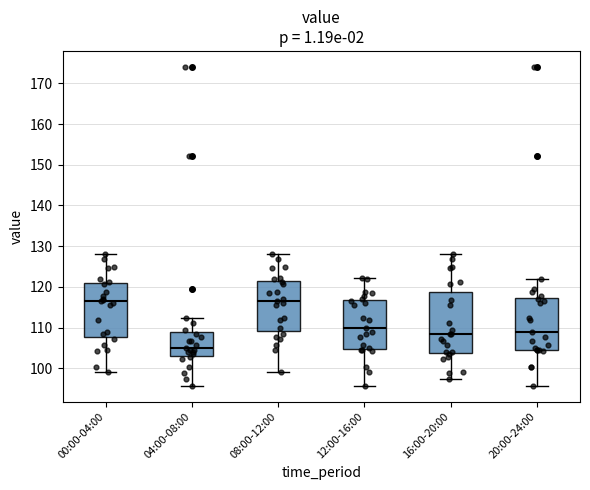

Which box is the tallest, from its lower edge to its upper edge?

16:00-20:00